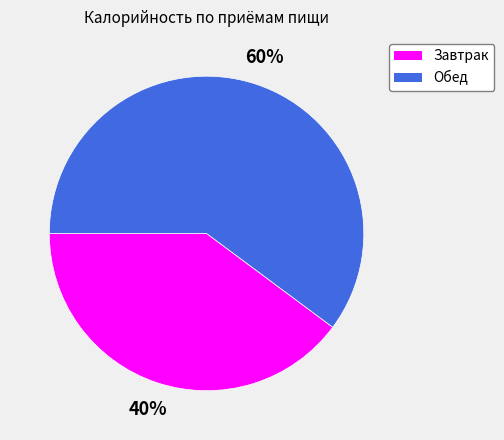

Is it true that Обед is 50% of the pie?

False